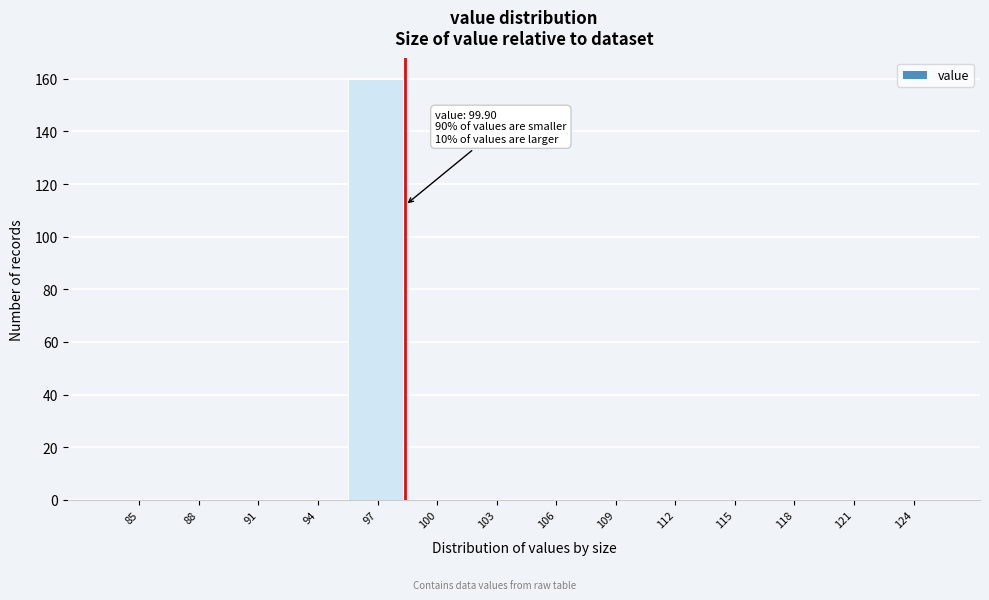

Reading left to right, what are all the values shown in this chart?

85=0	88=0	91=0	94=0	97=160	100=0	103=0	106=0	109=0	112=0	115=0	118=0	121=0	124=0